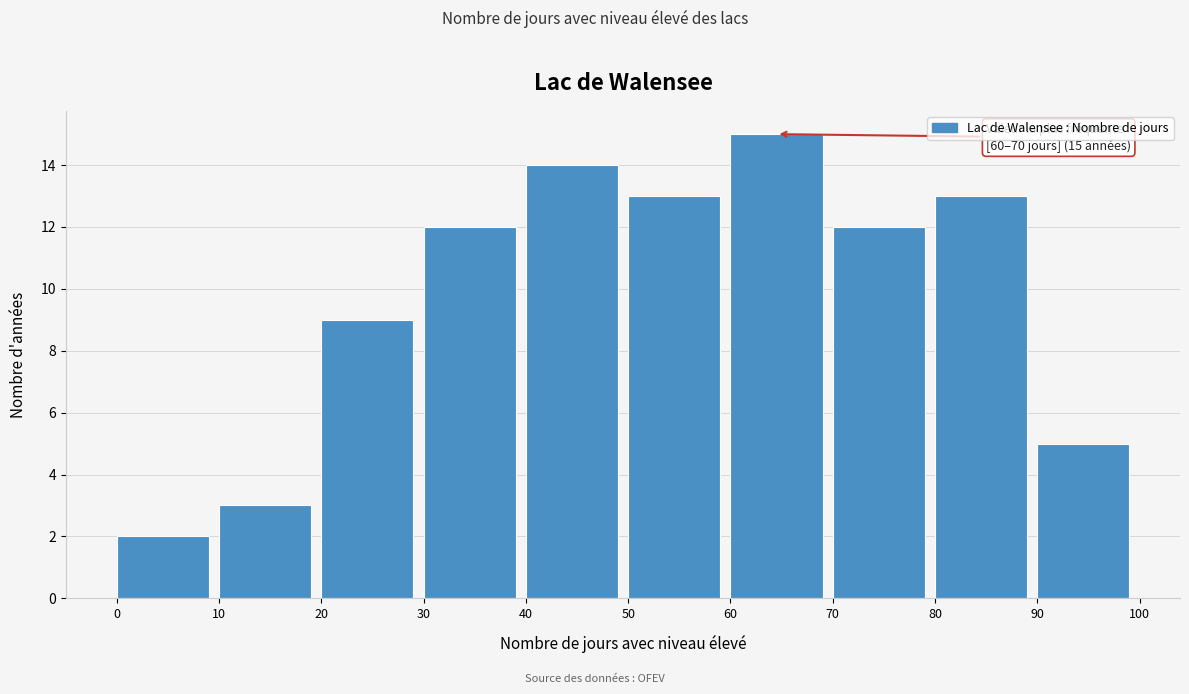

Over which range of the x-axis is the bar tallest?

60 to 70